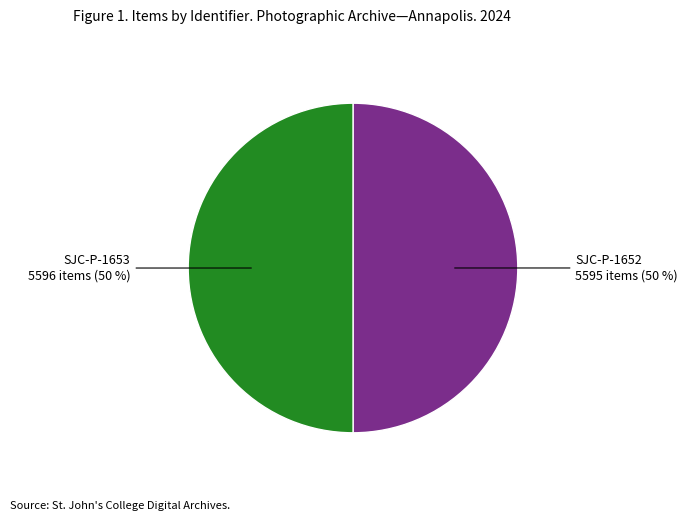

To the nearest percent, what is the average slice percentage?

50%